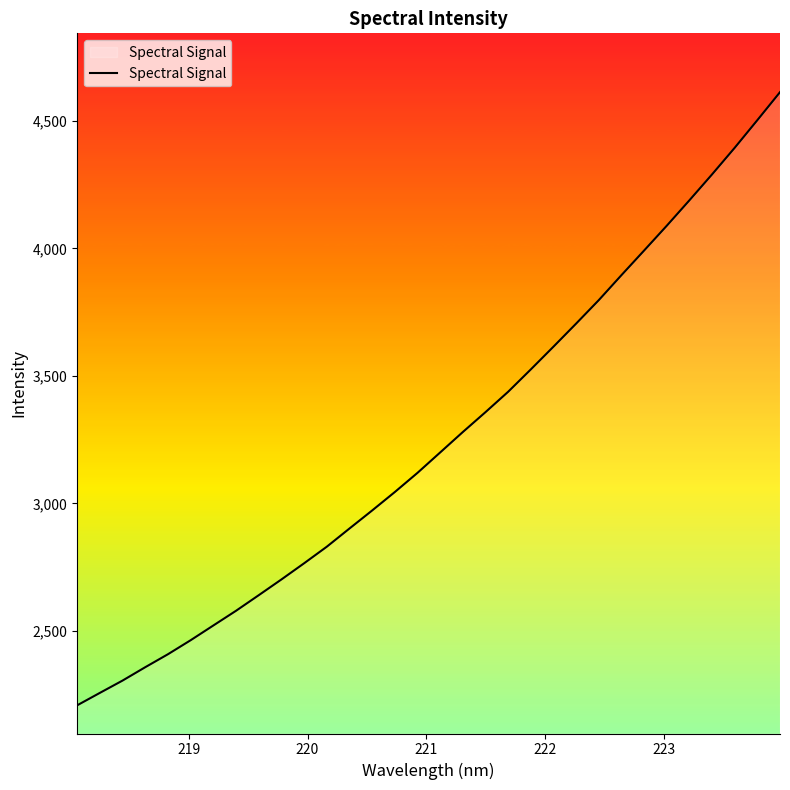

Does the chart display data point markers on the line(s)?

No